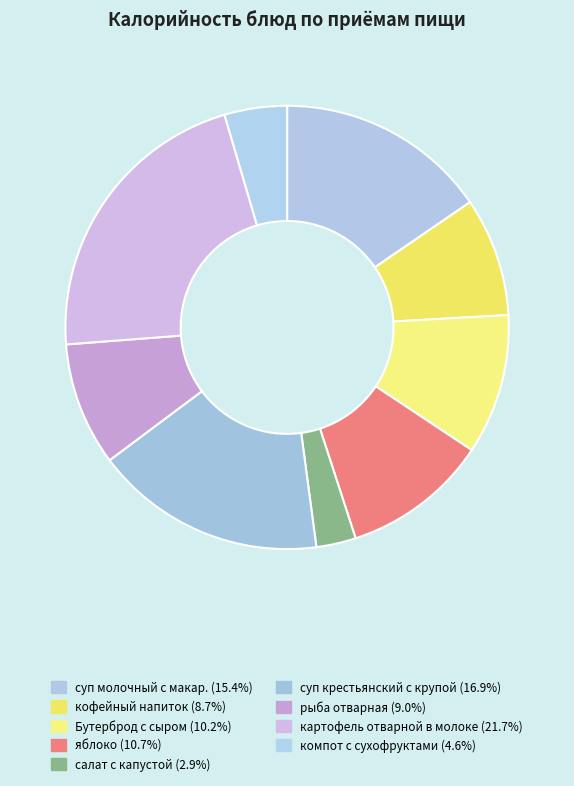

Does картофель отварной в молоке represent more than half of the total?

No